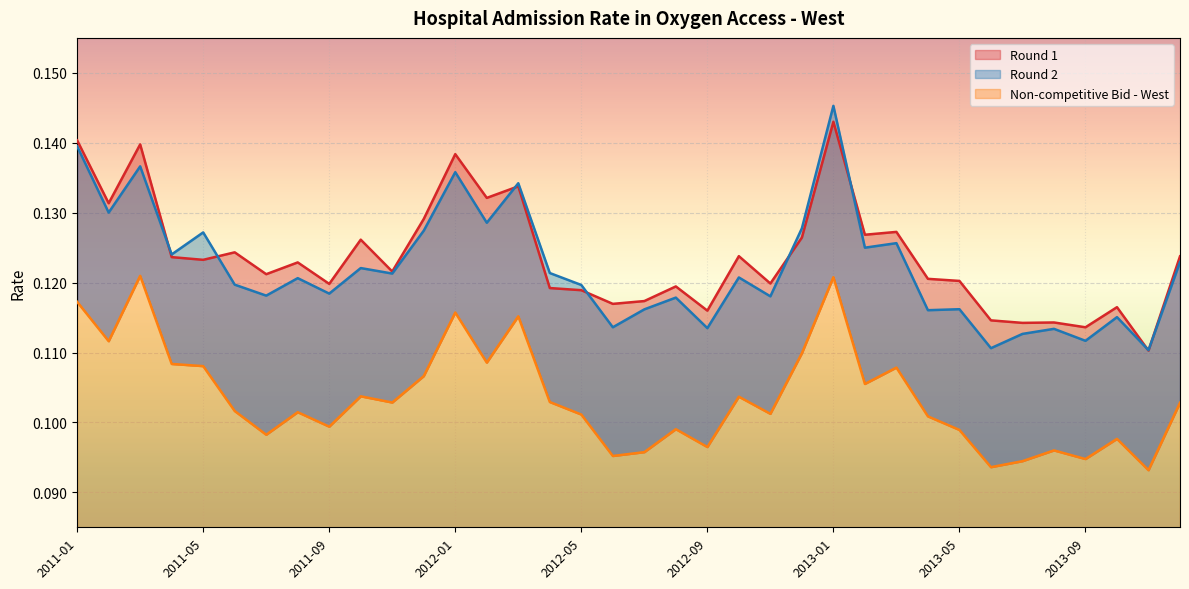

Is it true that Round 2 equals 0.1 at 2011-08?

True